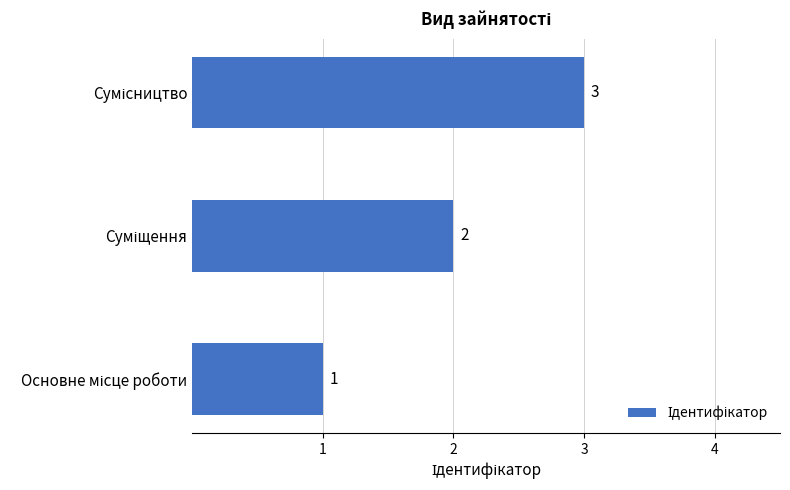

What is the sum of all values?

6